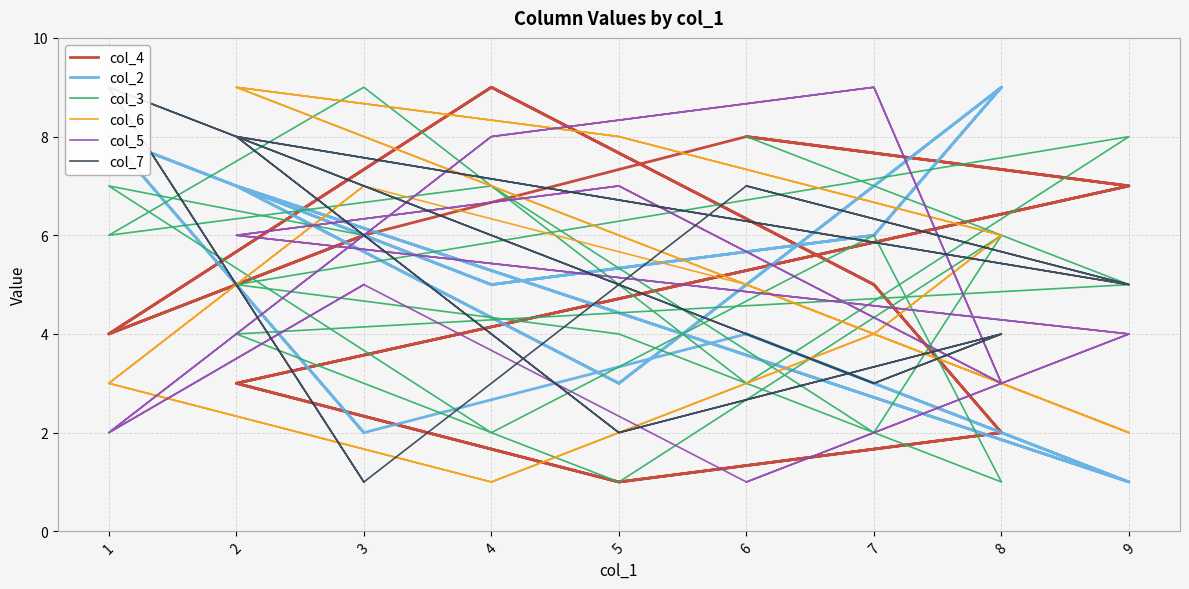

How many lines are shown in the chart?

6